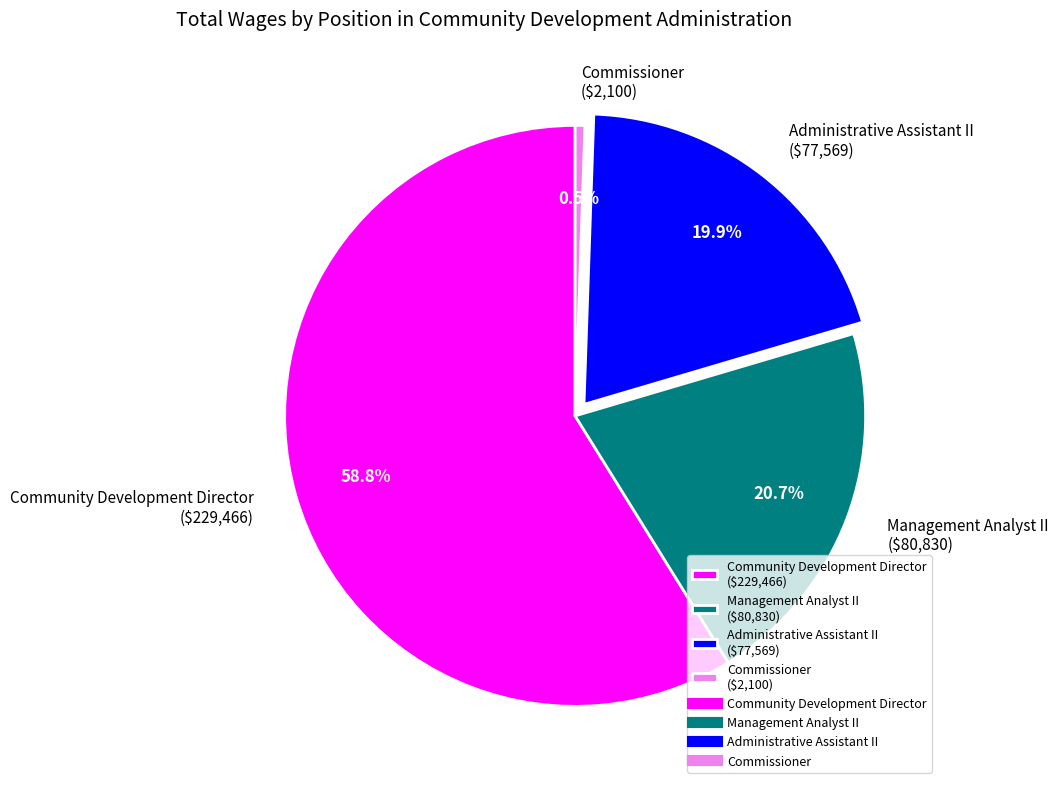

Rank the categories by value from lowest to highest.

Commissioner, Administrative Assistant II, Management Analyst II, Community Development Director